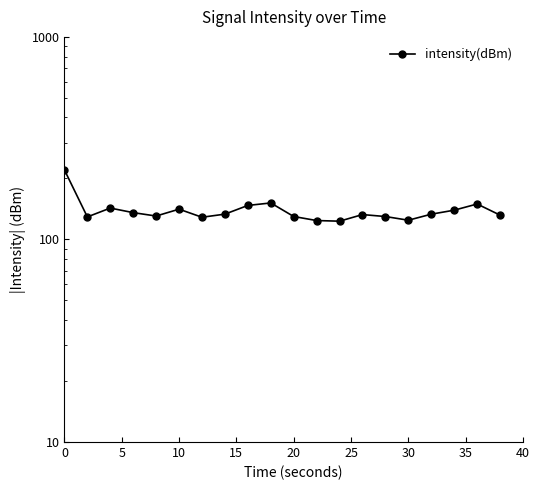

Reading left to right, what are all the values shown in this chart?

220.5	129.2	142.9	135.6	130.5	141.1	128.7	133.3	147.2	151.4	129.8	124.0	123.1	132.7	129.8	124.4	133.3	139.5	149.6	131.9